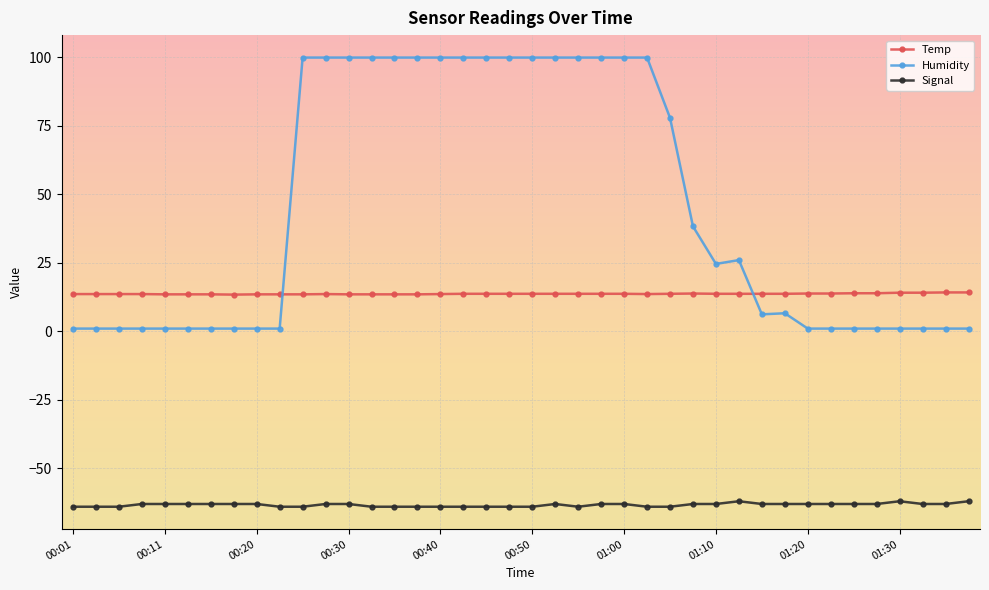

Which series has the largest range (max minus min)?

Humidity